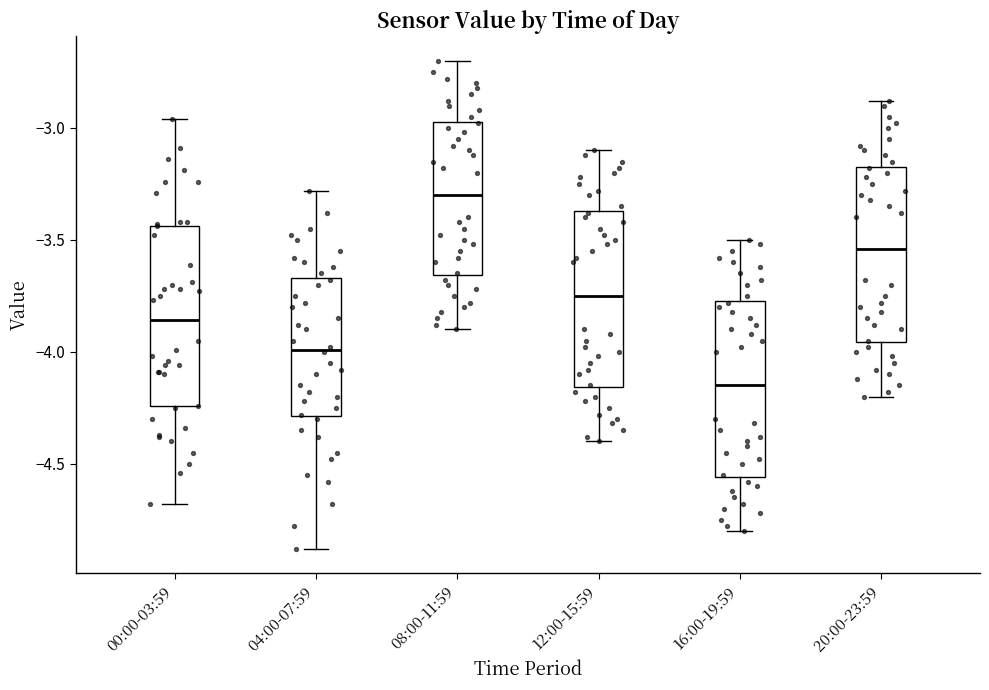

Where does the upper whisker of the box for 20:00-23:59 end on the y-axis? The values are not printed on the chart, so give them approximately, as read against the axis.

-2.90